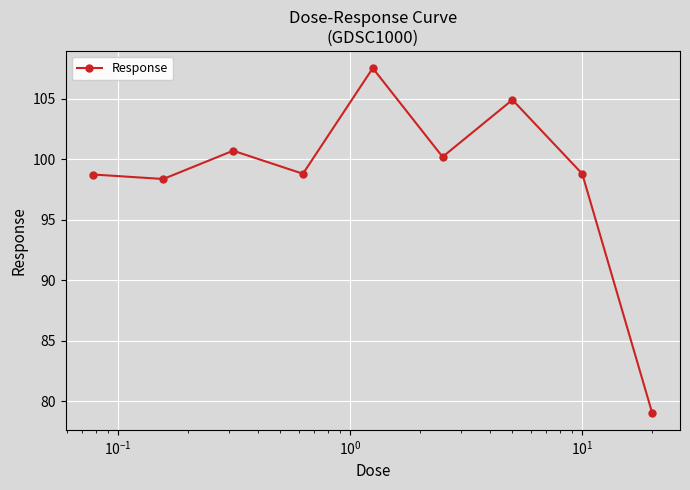

What is the value of the 4th point from the left?

98.8